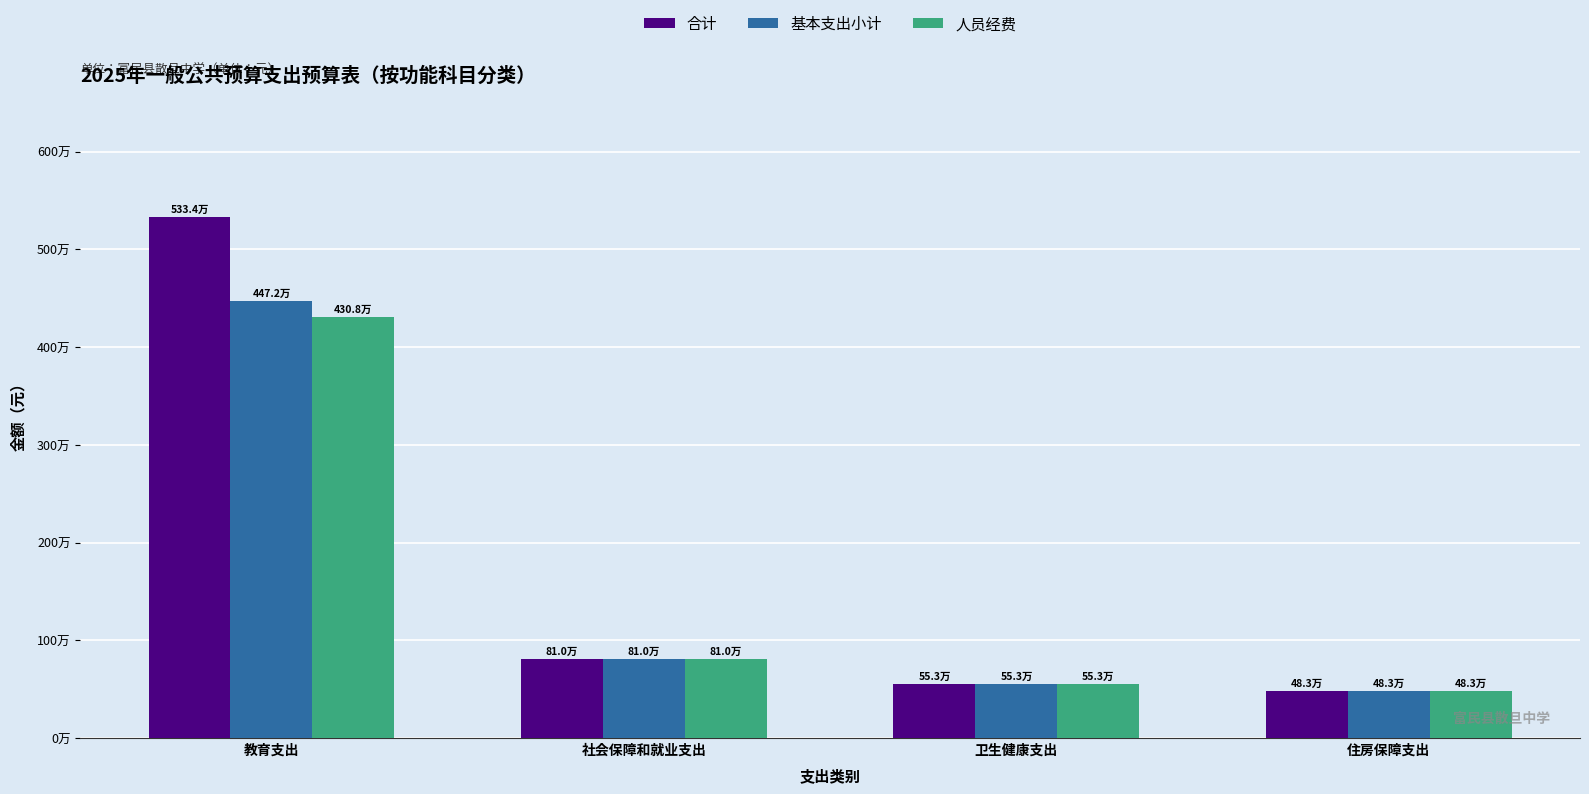

What is the difference between the maximum and minimum values in the 人员经费 series?

3825499.9